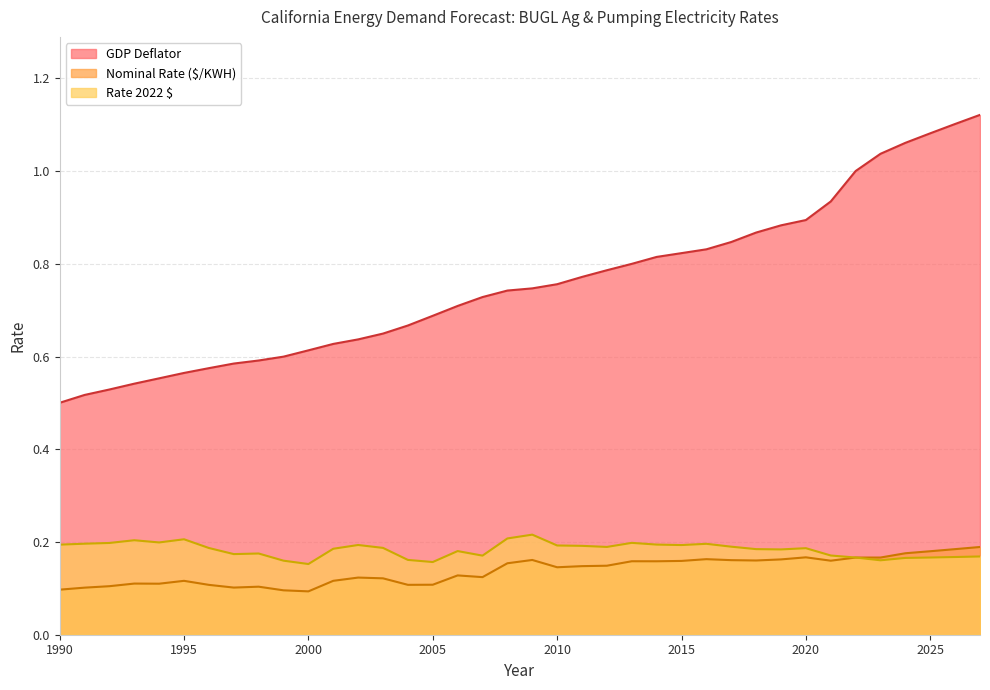

Reading right to left, transcribe all the data shown in this chart.

Nominal Rate ($/KWH): 2027=0.2	2026=0.2	2025=0.2	2024=0.2	2023=0.2	2022=0.2	2021=0.2	2020=0.2	2019=0.2	2018=0.2	2017=0.2	2016=0.2	2015=0.2	2014=0.2	2013=0.2	2012=0.1	2011=0.1	2010=0.1	2009=0.2	2008=0.2	2007=0.1	2006=0.1	2005=0.1	2004=0.1	2003=0.1	2002=0.1	2001=0.1	2000=0.1	1999=0.1	1998=0.1	1997=0.1	1996=0.1	1995=0.1	1994=0.1	1993=0.1	1992=0.1	1991=0.1	1990=0.1
Rate 2022 $: 2027=0.2	2026=0.2	2025=0.2	2024=0.2	2023=0.2	2022=0.2	2021=0.2	2020=0.2	2019=0.2	2018=0.2	2017=0.2	2016=0.2	2015=0.2	2014=0.2	2013=0.2	2012=0.2	2011=0.2	2010=0.2	2009=0.2	2008=0.2	2007=0.2	2006=0.2	2005=0.2	2004=0.2	2003=0.2	2002=0.2	2001=0.2	2000=0.2	1999=0.2	1998=0.2	1997=0.2	1996=0.2	1995=0.2	1994=0.2	1993=0.2	1992=0.2	1991=0.2	1990=0.2
GDP Deflator: 2027=1.1	2026=1.1	2025=1.1	2024=1.1	2023=1.0	2022=1.0	2021=0.9	2020=0.9	2019=0.9	2018=0.9	2017=0.8	2016=0.8	2015=0.8	2014=0.8	2013=0.8	2012=0.8	2011=0.8	2010=0.8	2009=0.7	2008=0.7	2007=0.7	2006=0.7	2005=0.7	2004=0.7	2003=0.6	2002=0.6	2001=0.6	2000=0.6	1999=0.6	1998=0.6	1997=0.6	1996=0.6	1995=0.6	1994=0.6	1993=0.5	1992=0.5	1991=0.5	1990=0.5